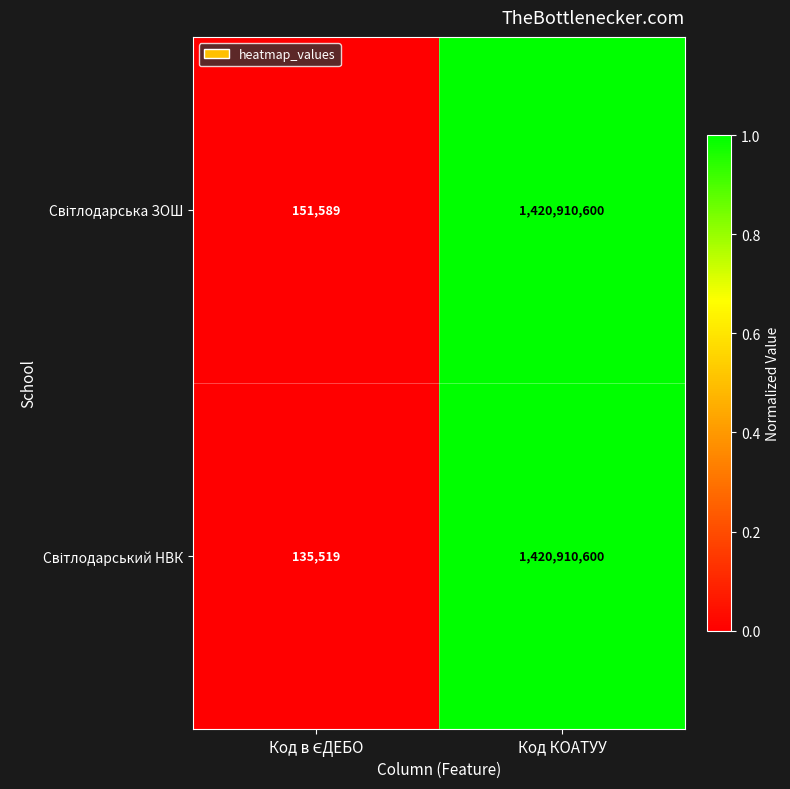

At which category is the sum across all series the highest?

Код КОАТУУ